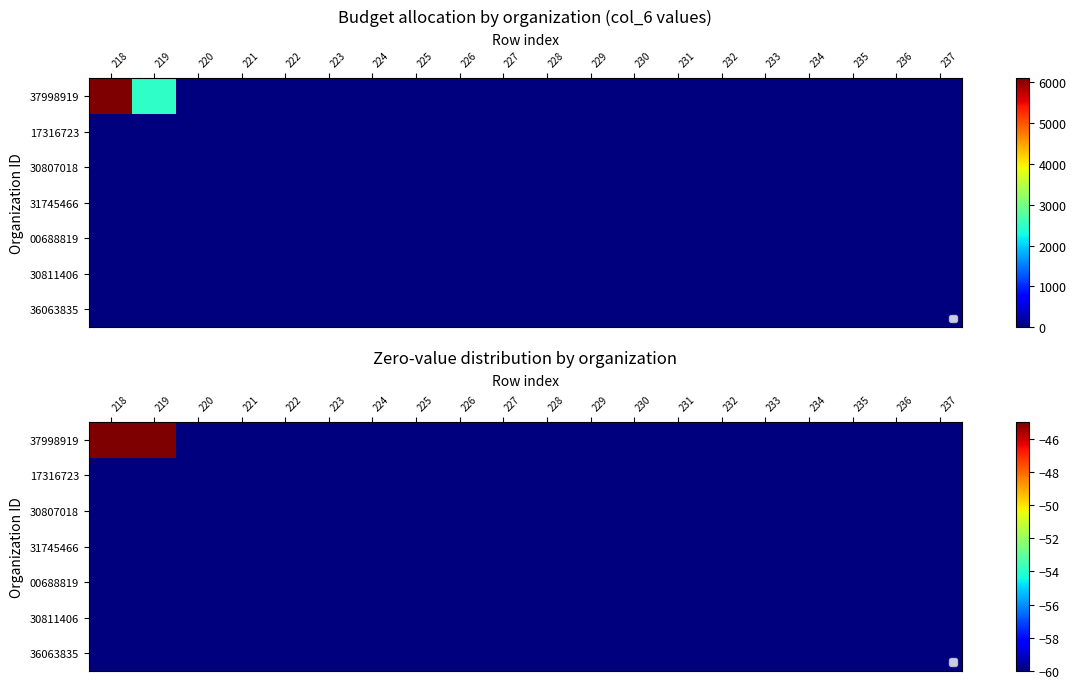

Which category has the highest value across all series?

218